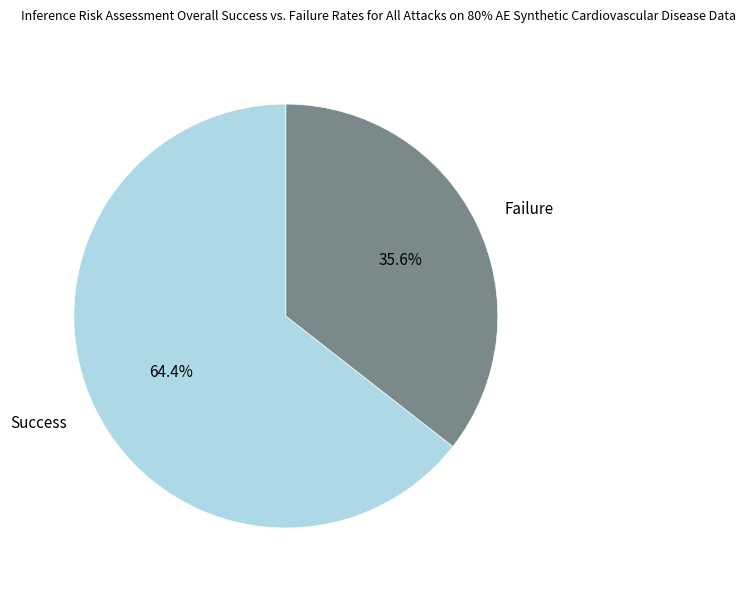

Which slice is the largest?

Success